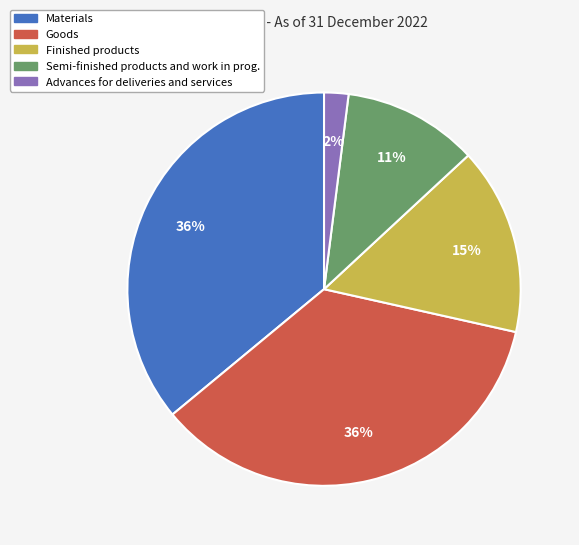

To the nearest percent, what is the average slice percentage?

20%